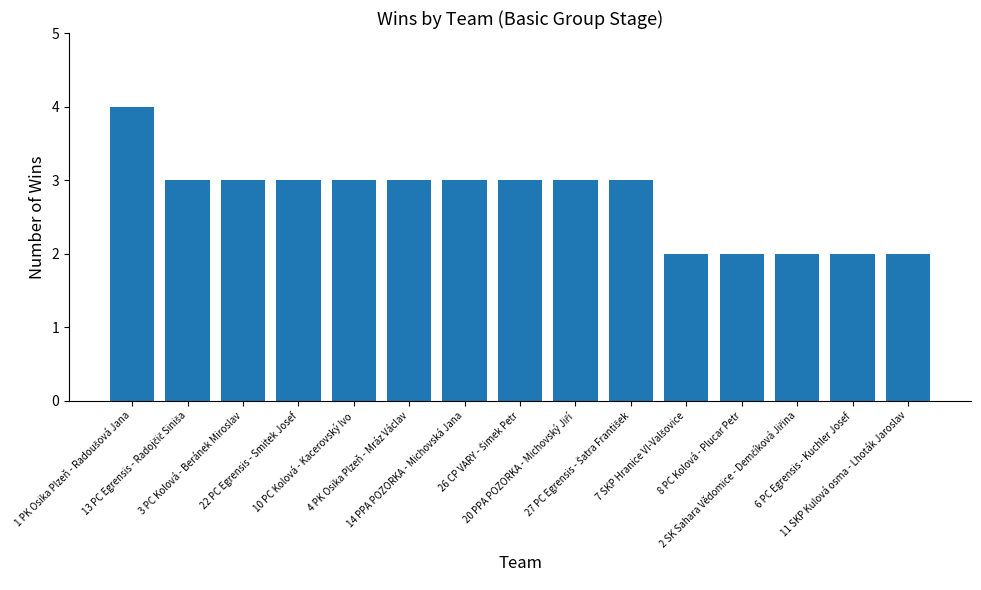

How many distinct data groups are displayed?

1